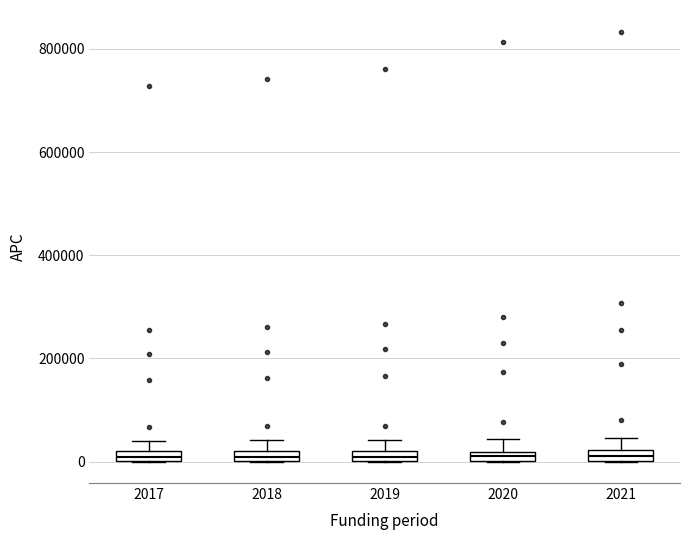

Where is the lower edge of the box at x = 2019 on the y-axis? The values are not printed on the chart, so give them approximately, as read against the axis.

0